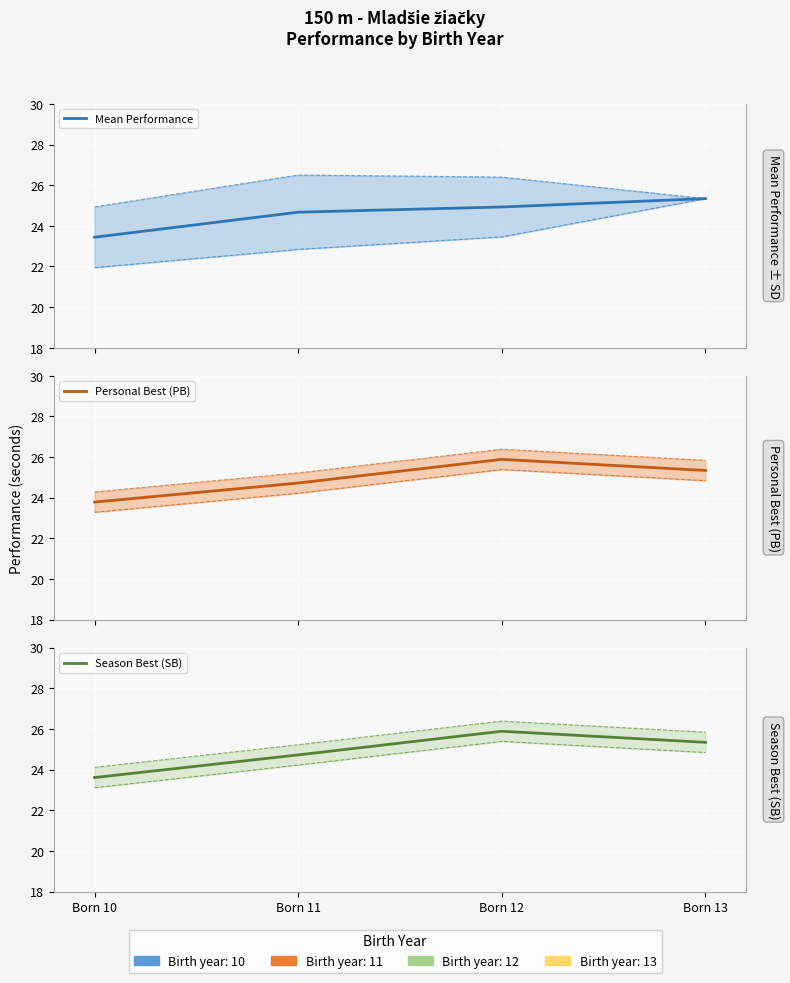

True or false: Personal Best (PB) and Season Best (SB) intersect in this chart.

False